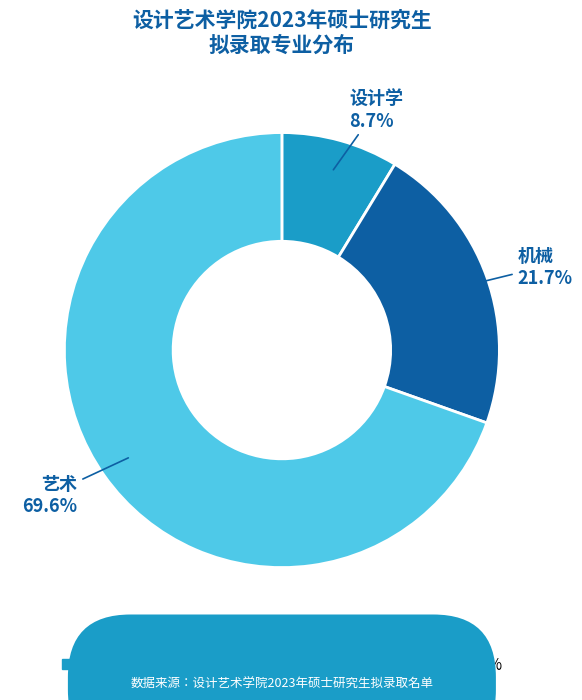

How many segments does this pie chart have?

3